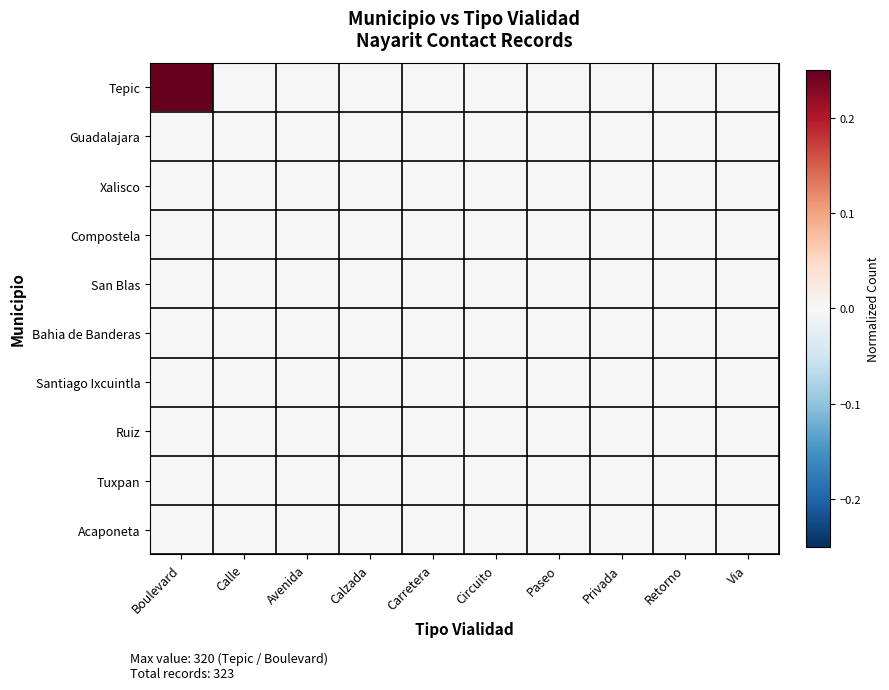

At which category does the chart reach its peak across all series?

Boulevard